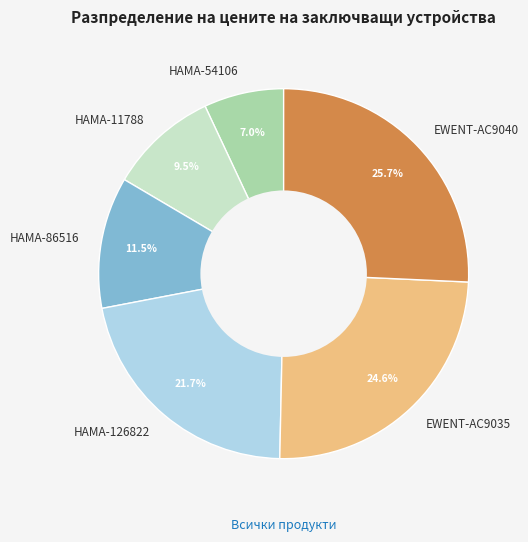

Is there a majority slice in this chart?

No